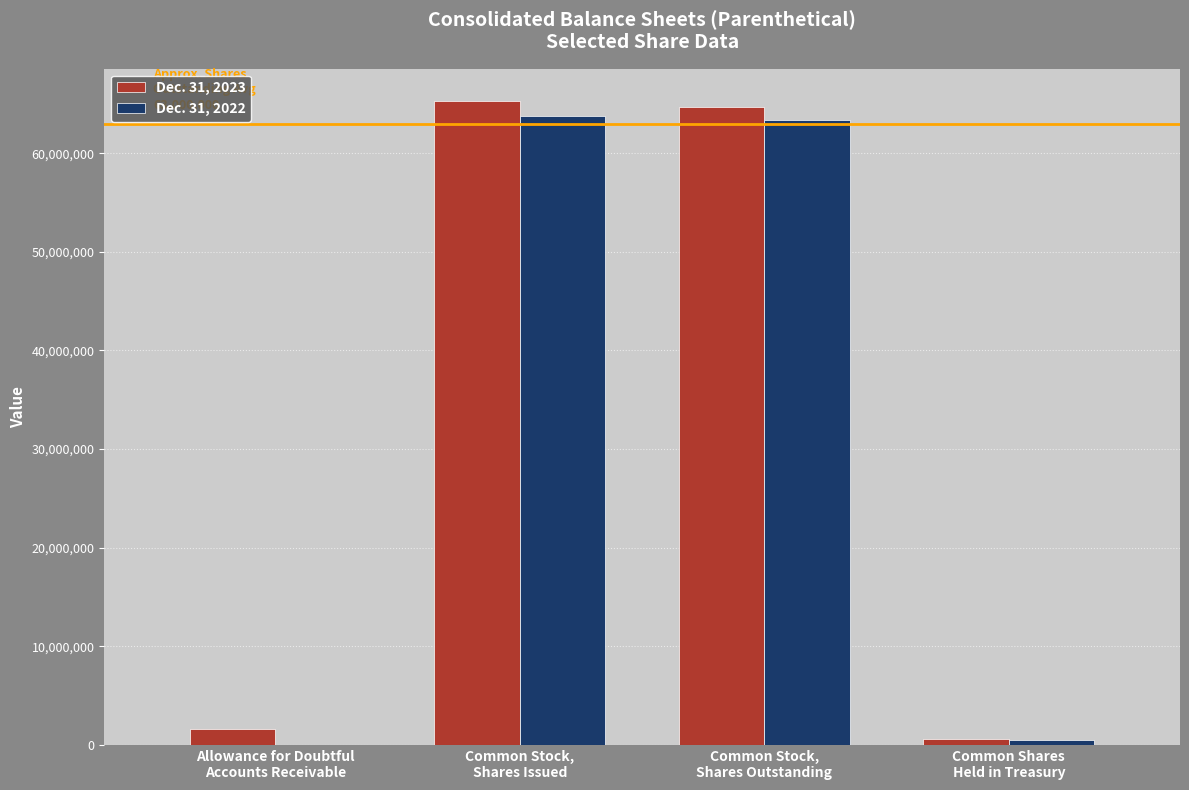

Read the Dec. 31, 2023 value at Common Stock,
Shares Outstanding, to the nearest 50.

64725100